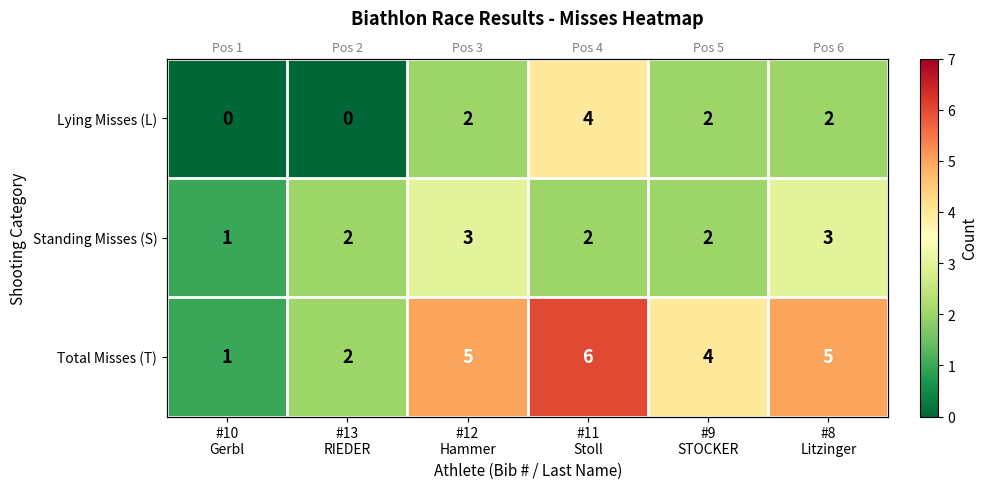

What is the total value across all series at #10
Gerbl?

2